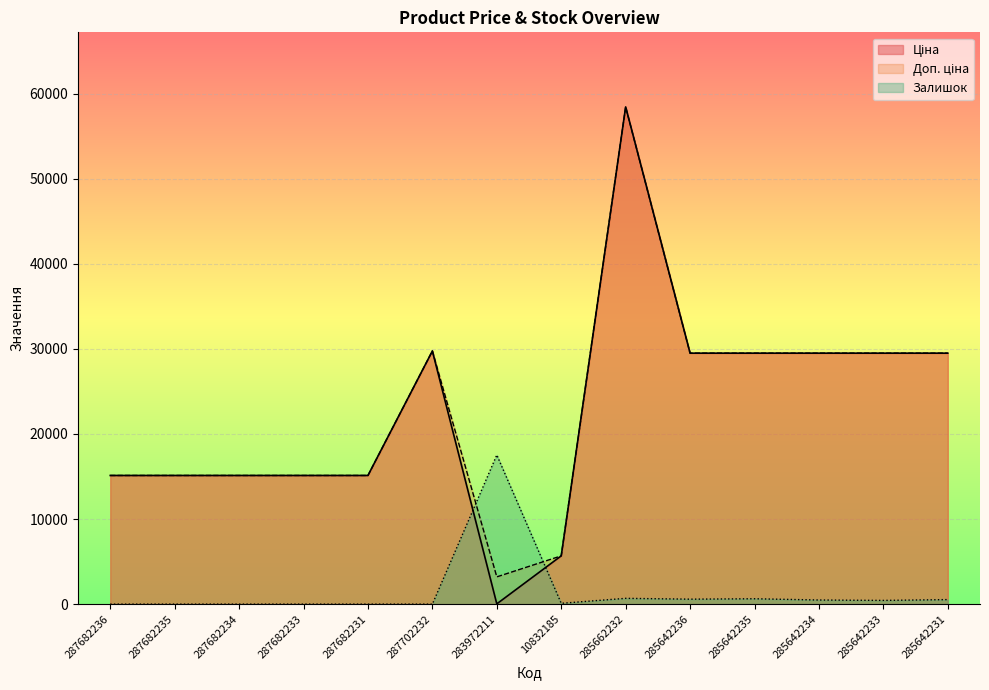

Between 10832185 and 287702232, which is larger?

287702232